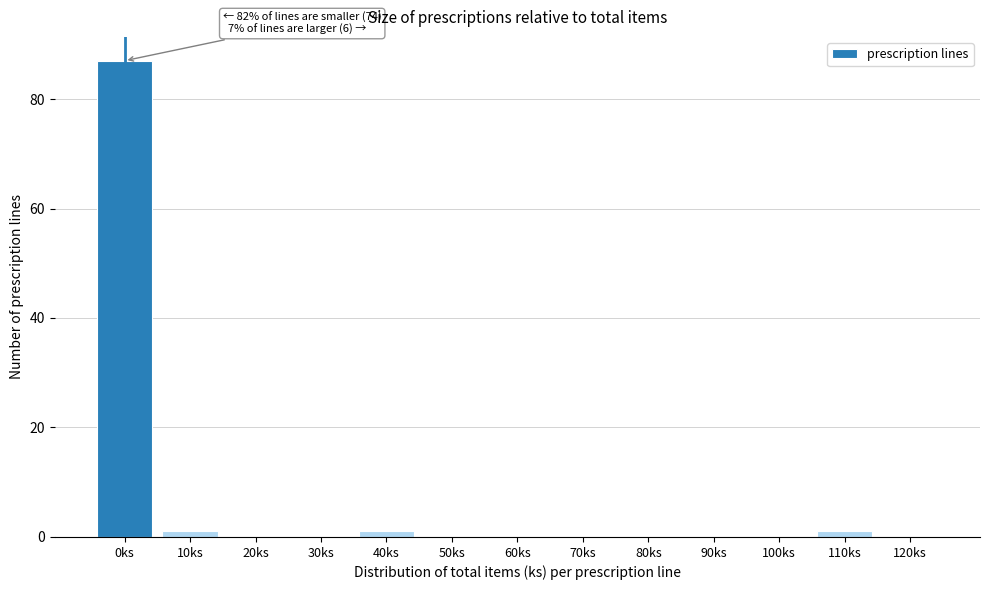

Reading right to left, list all the values displayed in this chart.

120ks=0	110ks=1	100ks=0	90ks=0	80ks=0	70ks=0	60ks=0	50ks=0	40ks=1	30ks=0	20ks=0	10ks=1	0ks=87